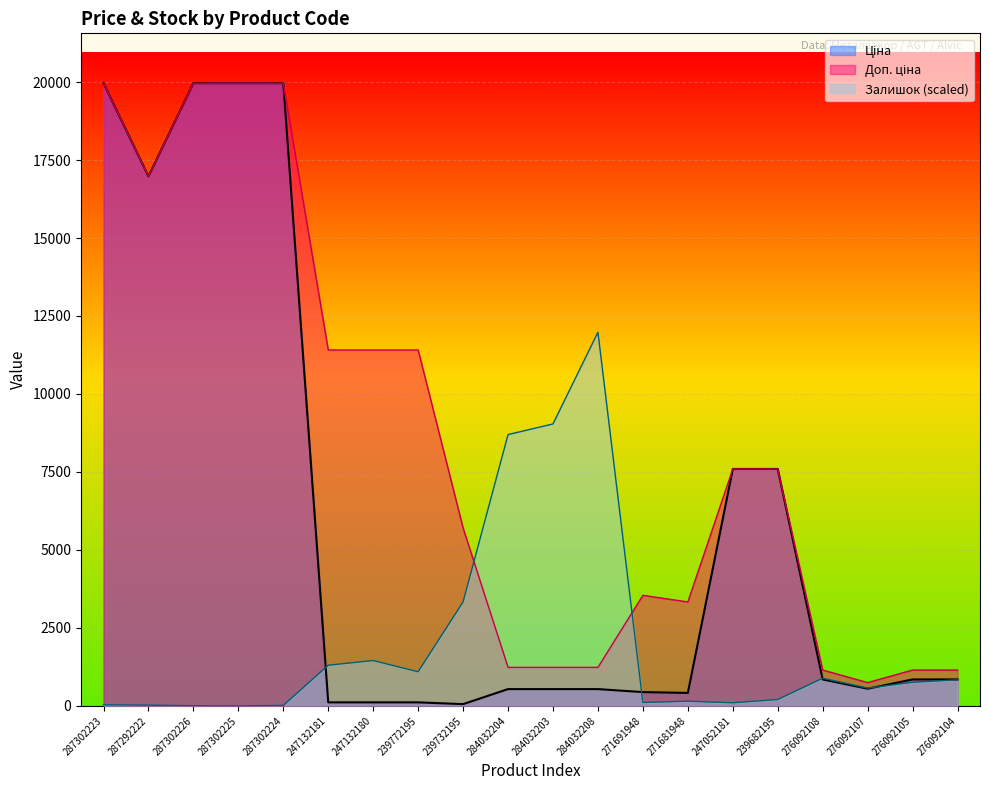

Is the value of Ціна at 247132180 greater than the value of Залишок at 276092108?

No